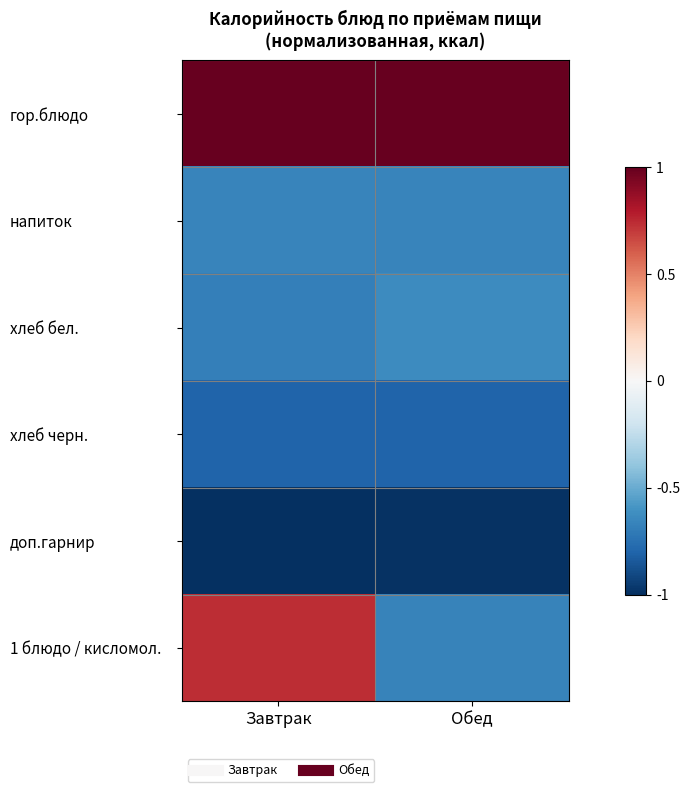

Which series has the widest spread of values?

1 блюдо / кисломол.